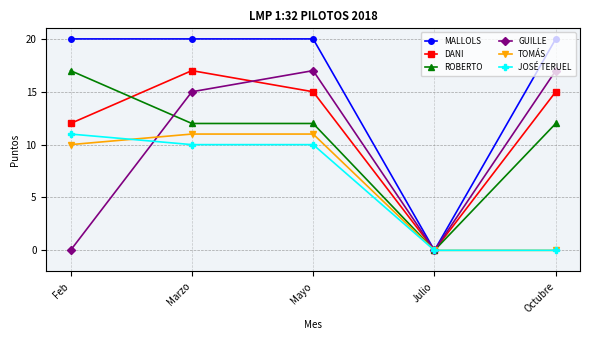

Reading left to right, what are all the values shown in this chart?

MALLOLS: Feb=20	Marzo=20	Mayo=20	Julio=0	Octubre=20
DANI: Feb=12	Marzo=17	Mayo=15	Julio=0	Octubre=15
ROBERTO: Feb=17	Marzo=12	Mayo=12	Julio=0	Octubre=12
GUILLE: Feb=0	Marzo=15	Mayo=17	Julio=0	Octubre=17
TOMÁS: Feb=10	Marzo=11	Mayo=11	Julio=0	Octubre=0
JOSÉ TERUEL: Feb=11	Marzo=10	Mayo=10	Julio=0	Octubre=0